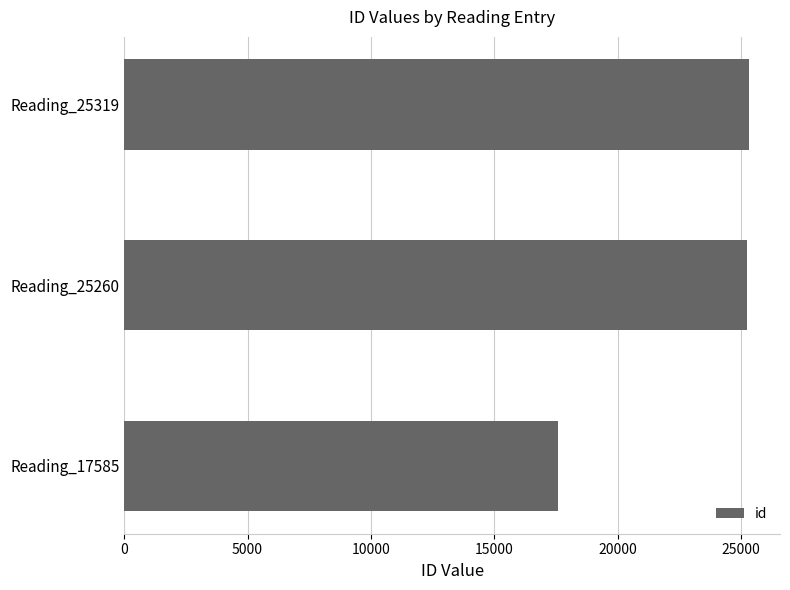

Which has a higher value, Reading_17585 or Reading_25260?

Reading_25260